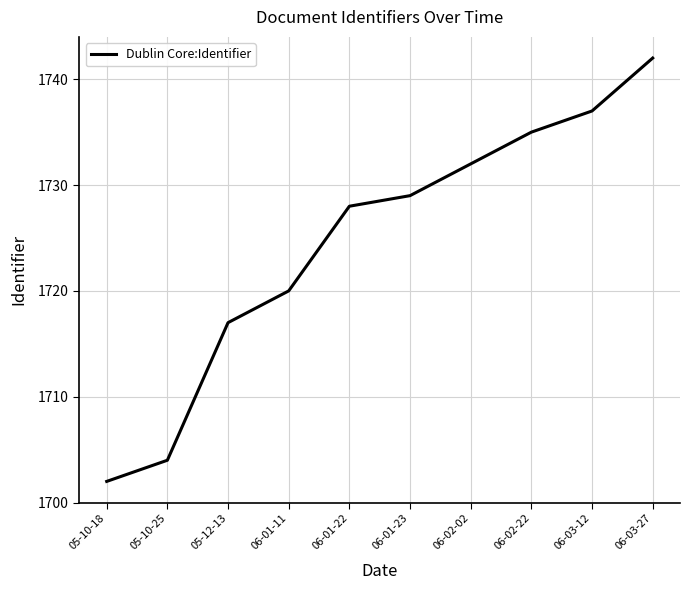

Between 05-10-18 and 06-02-22, which is larger?

06-02-22